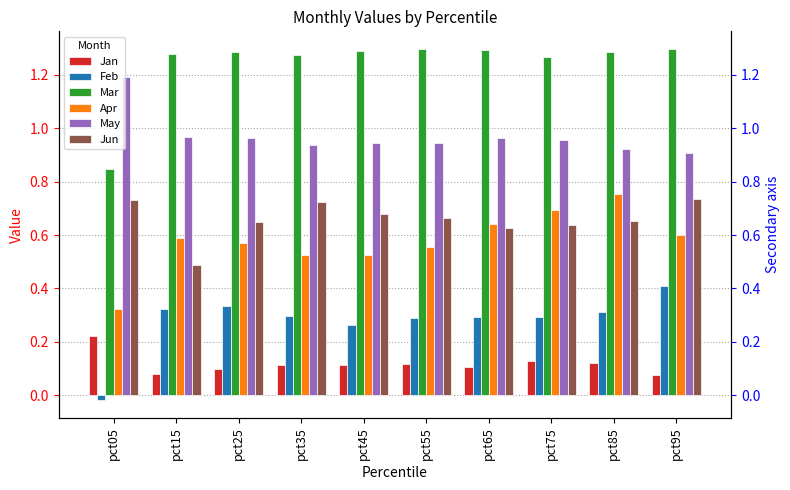

Reading left to right, transcribe all the data shown in this chart.

Jan: pct05=0.2	pct15=0.1	pct25=0.1	pct35=0.1	pct45=0.1	pct55=0.1	pct65=0.1	pct75=0.1	pct85=0.1	pct95=0.1
Feb: pct05=-0.0	pct15=0.3	pct25=0.3	pct35=0.3	pct45=0.3	pct55=0.3	pct65=0.3	pct75=0.3	pct85=0.3	pct95=0.4
Mar: pct05=0.8	pct15=1.3	pct25=1.3	pct35=1.3	pct45=1.3	pct55=1.3	pct65=1.3	pct75=1.3	pct85=1.3	pct95=1.3
Apr: pct05=0.3	pct15=0.6	pct25=0.6	pct35=0.5	pct45=0.5	pct55=0.6	pct65=0.6	pct75=0.7	pct85=0.8	pct95=0.6
May: pct05=1.2	pct15=1.0	pct25=1.0	pct35=0.9	pct45=0.9	pct55=0.9	pct65=1.0	pct75=1.0	pct85=0.9	pct95=0.9
Jun: pct05=0.7	pct15=0.5	pct25=0.7	pct35=0.7	pct45=0.7	pct55=0.7	pct65=0.6	pct75=0.6	pct85=0.7	pct95=0.7